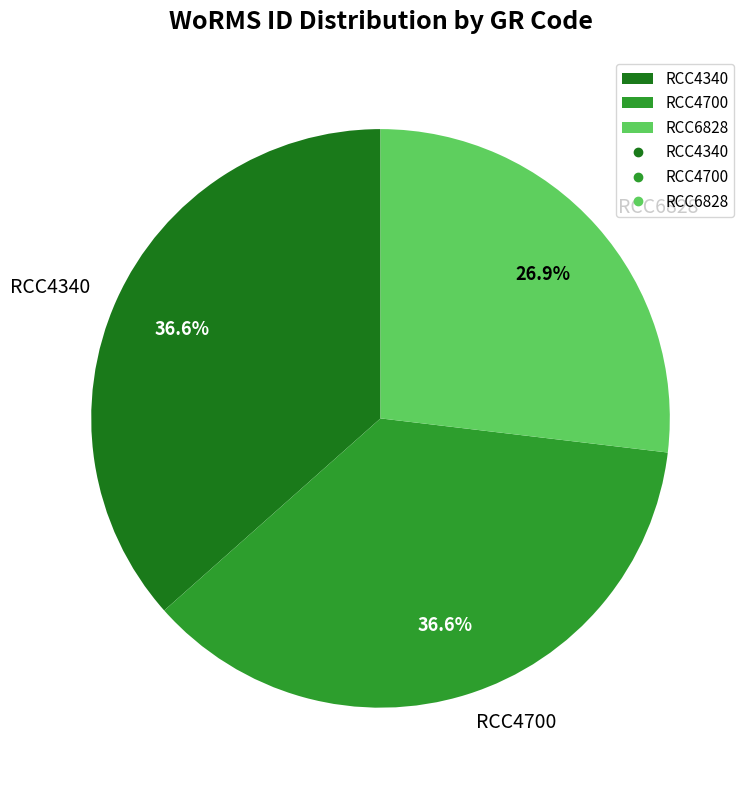

Count the number of slices in the pie.

3